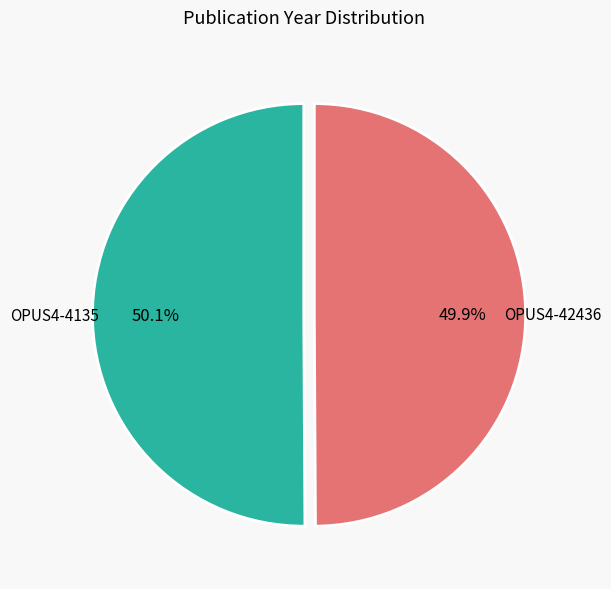

What percentage is NOT represented by OPUS4-42436?

50.1%